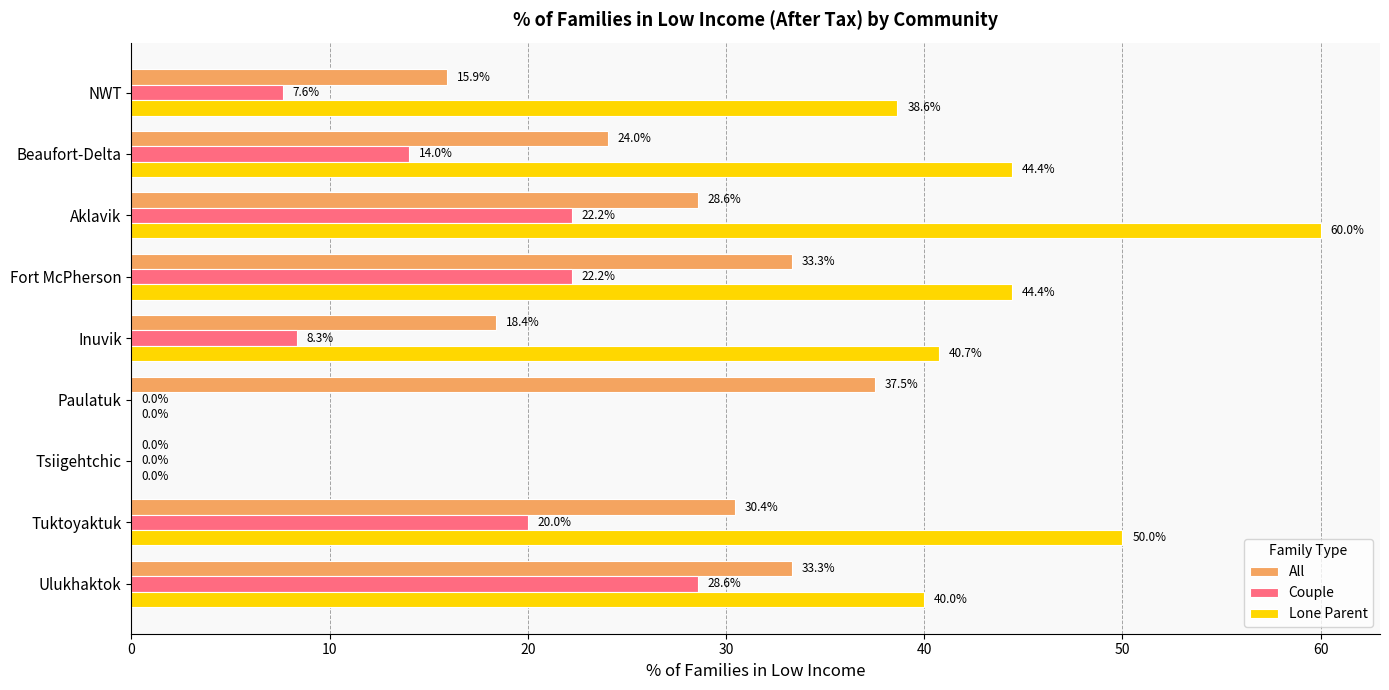

What are all the series names shown in the legend?

All, Couple, Lone Parent